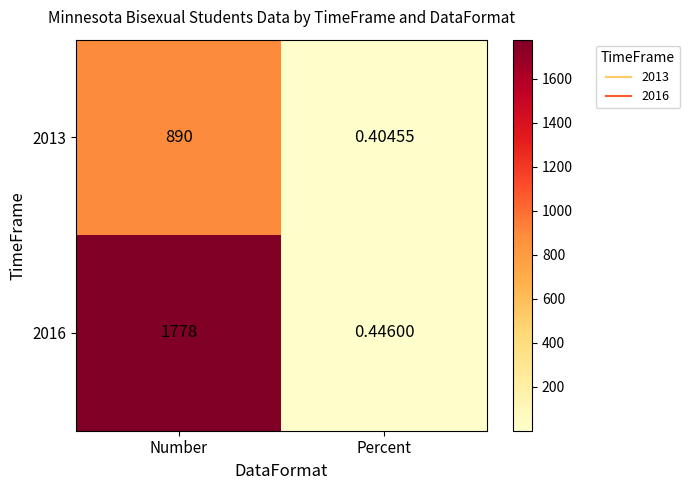

Between Number and Percent, which series saw the biggest shift?

2016